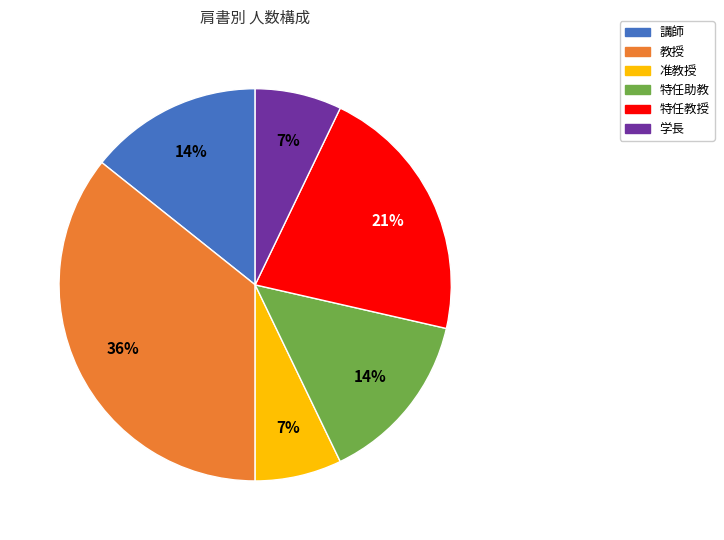

Which category has the biggest portion of the pie?

教授